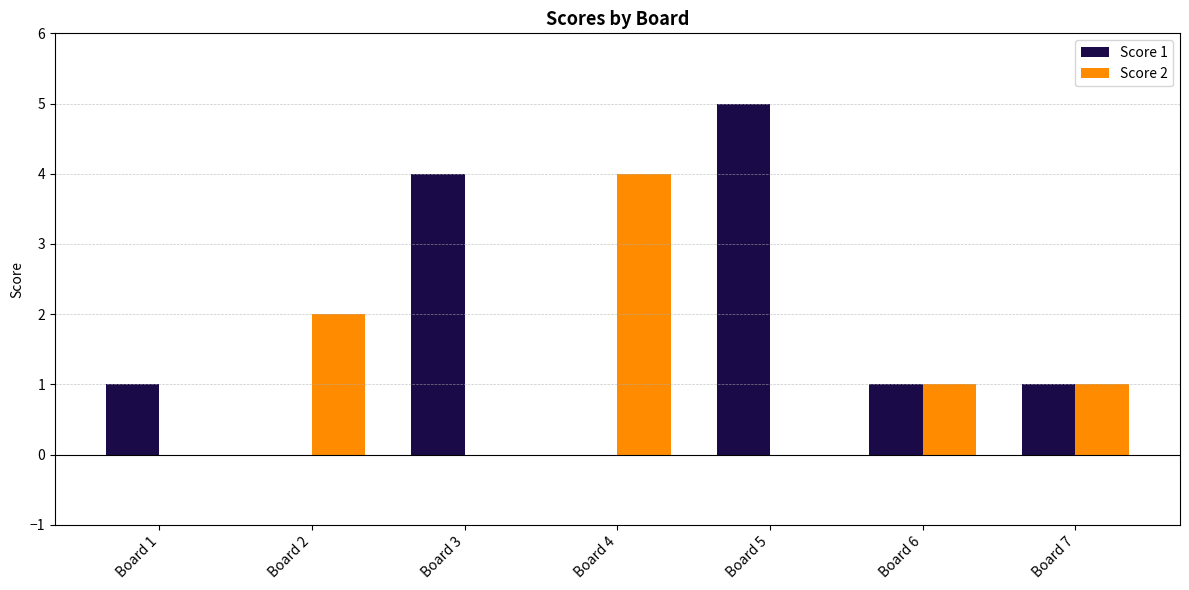

How many Score 1 values are between 0 and 4?

6